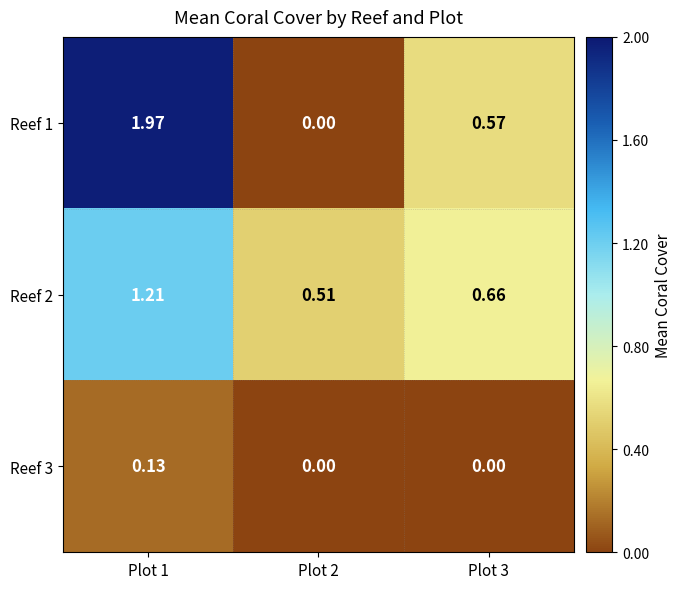

How many categories are shown in the chart?

3